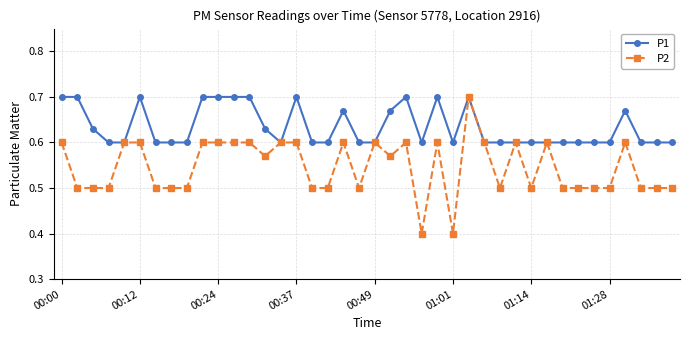

How many data points does each series have?

40